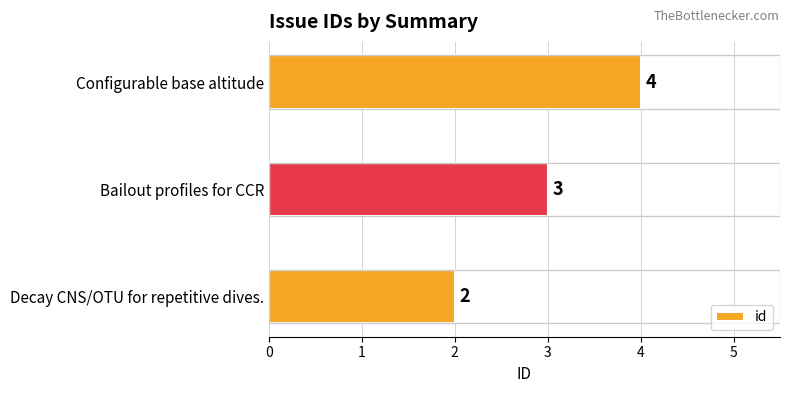

Rank the categories by value from highest to lowest.

Configurable base altitude, Bailout profiles for CCR, Decay CNS/OTU for repetitive dives.